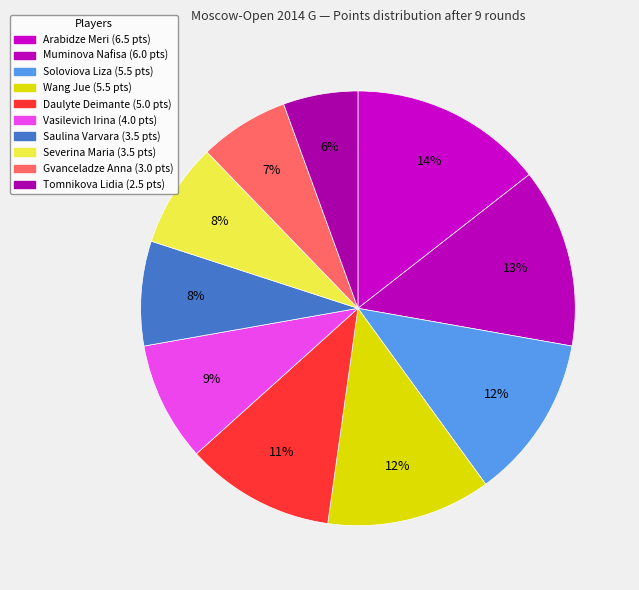

Does Daulyte Deimante account for over 50% of the chart?

No